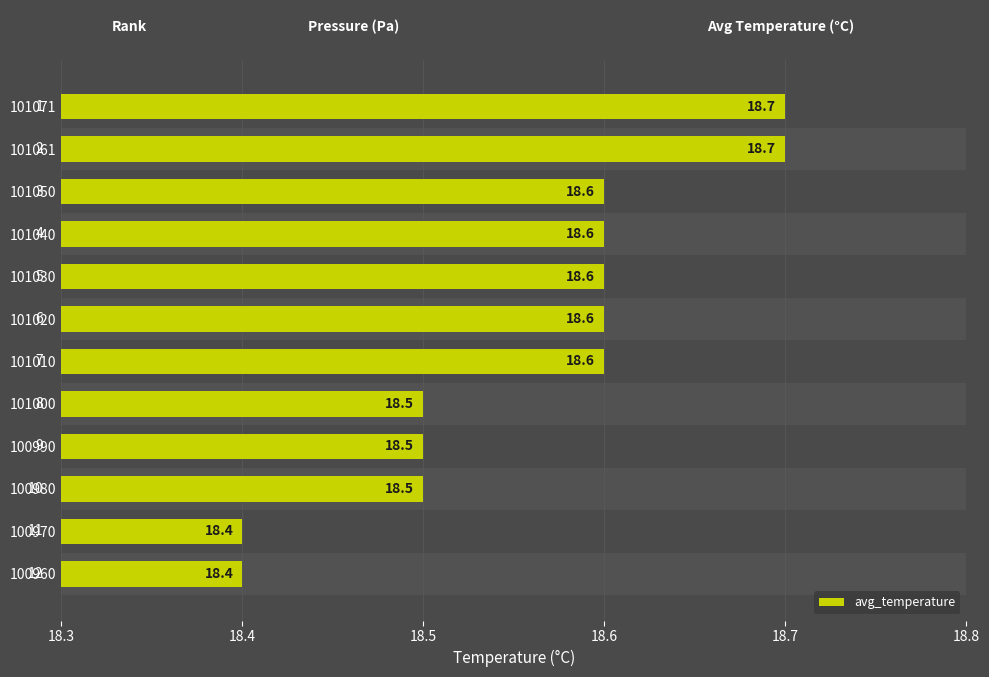

Reading top to bottom, transcribe all the data shown in this chart.

101071=18.7	101061=18.7	101050=18.6	101040=18.6	101030=18.6	101020=18.6	101010=18.6	101000=18.5	100990=18.5	100980=18.5	100970=18.4	100960=18.4